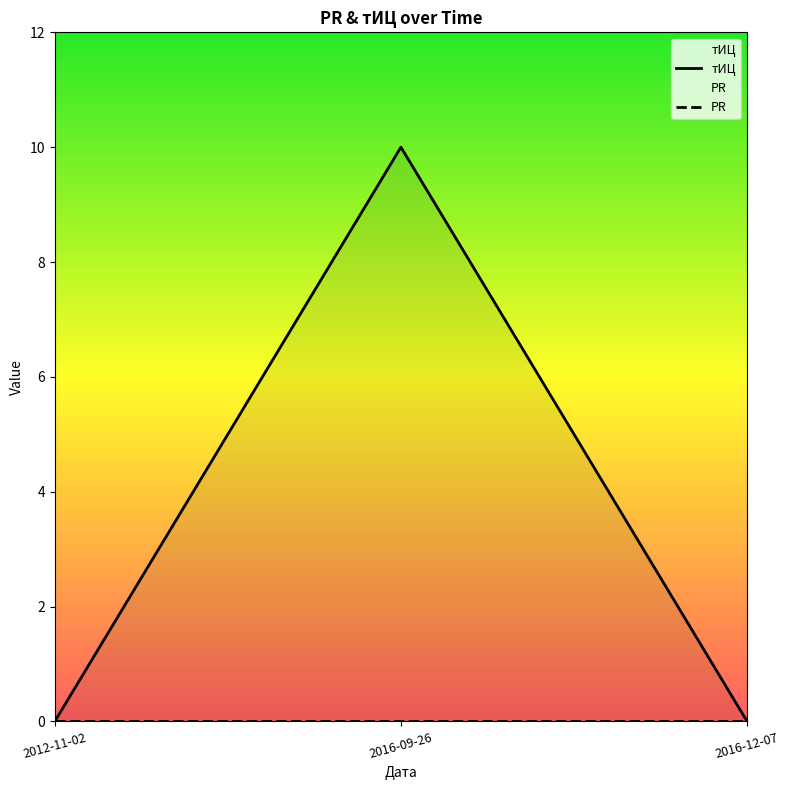

Rank the categories by value from lowest to highest.

2012-11-02, 2016-12-07, 2016-09-26